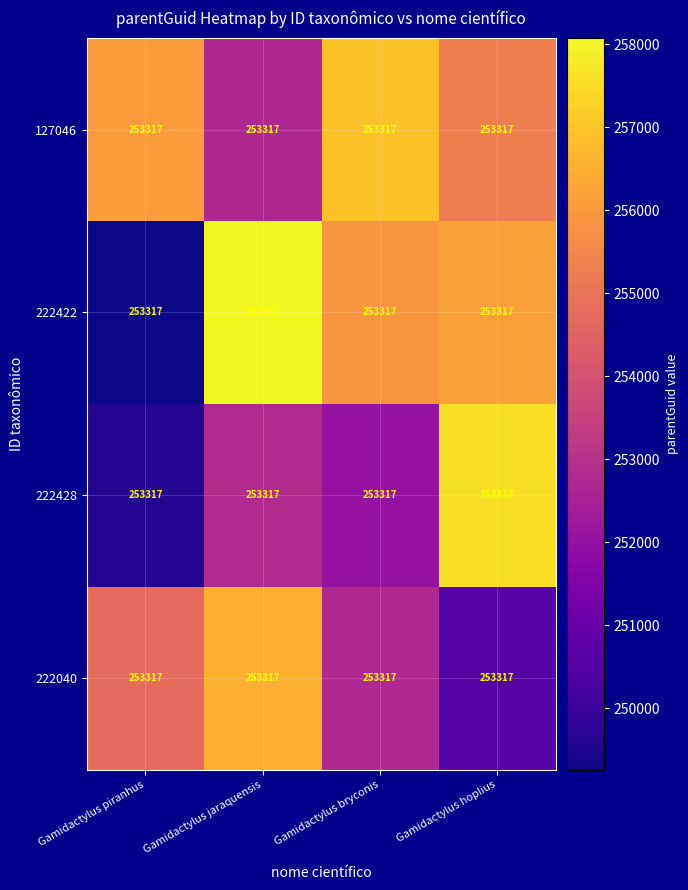

At which label does 222422 first exceed 256177?

Gamidactylus jaraquensis